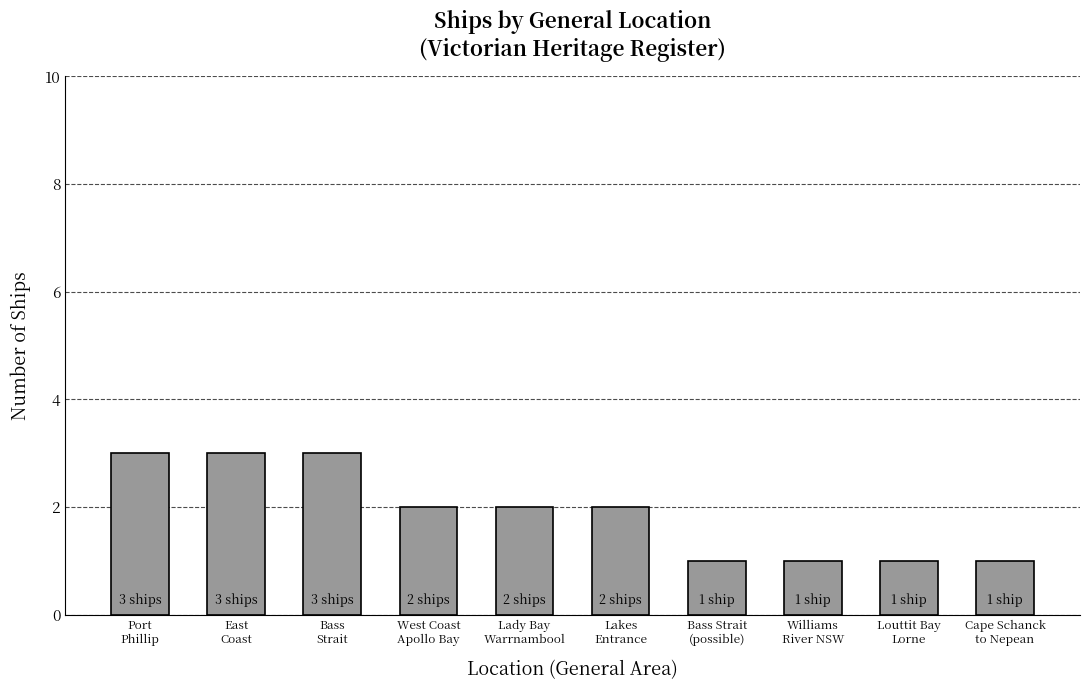

The value at Lakes
Entrance is 2. True or false?

True